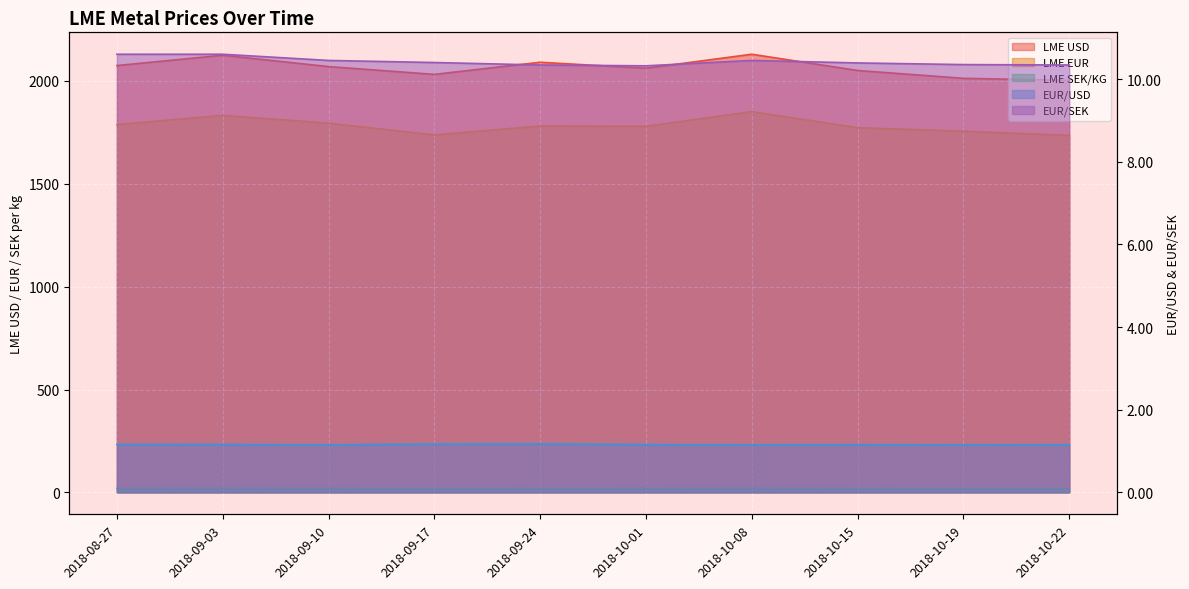

How many interior local peaks does the LME USD series have?

3